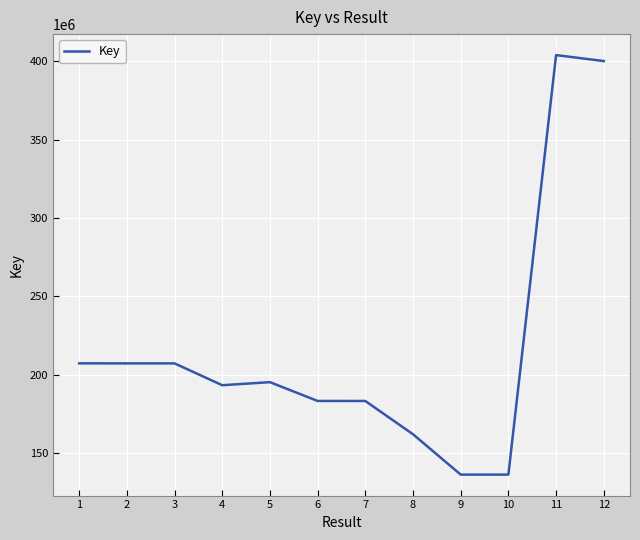

True or false: the data shows 343259172 at 1.

False